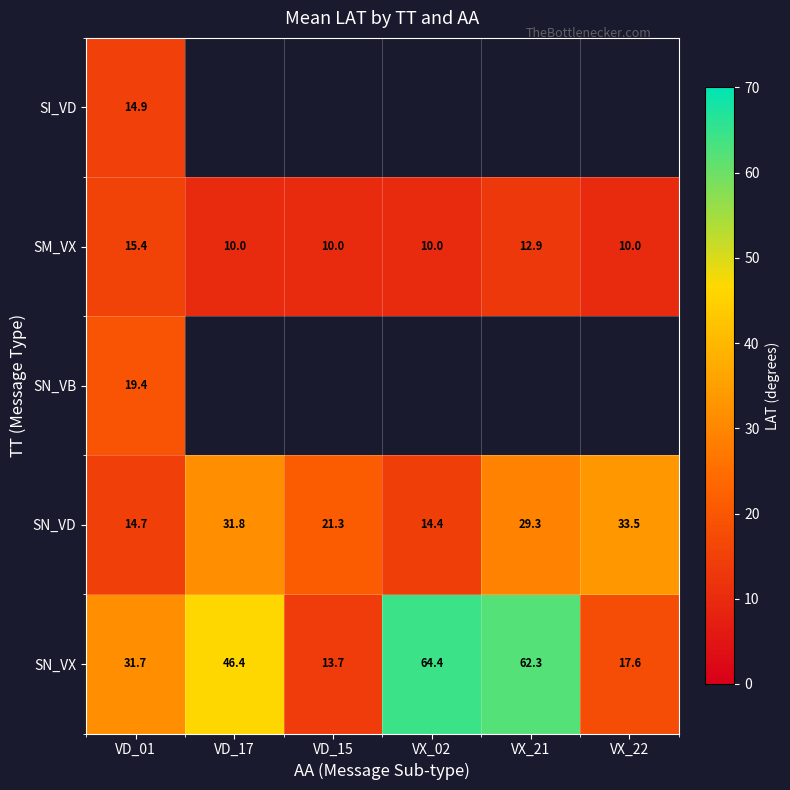

Rank the categories by SN_VX value from lowest to highest.

VD_15, VX_22, VD_01, VD_17, VX_21, VX_02